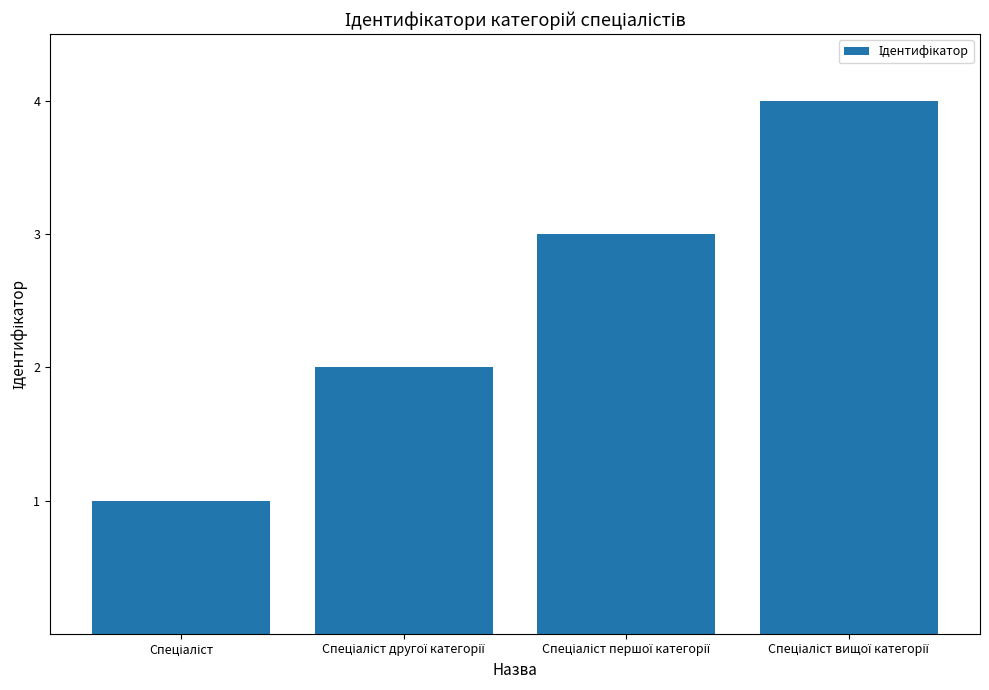

What is the difference between the maximum and minimum values?

3